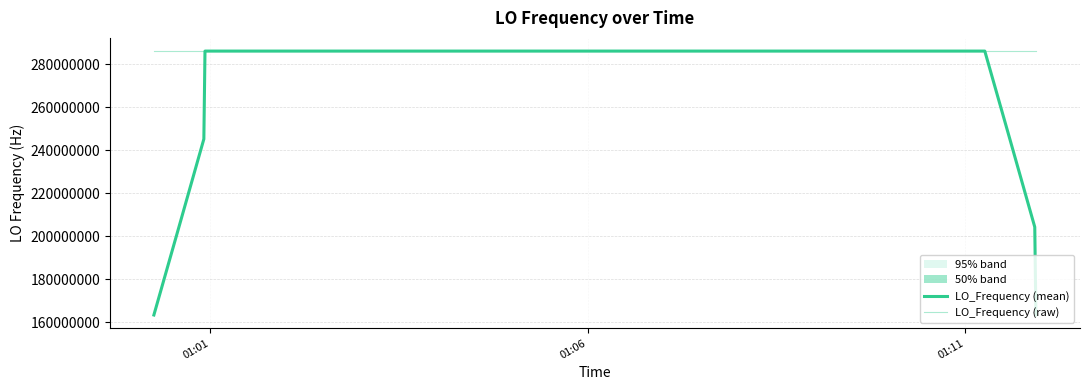

What is the greatest value displayed?

286047005.9